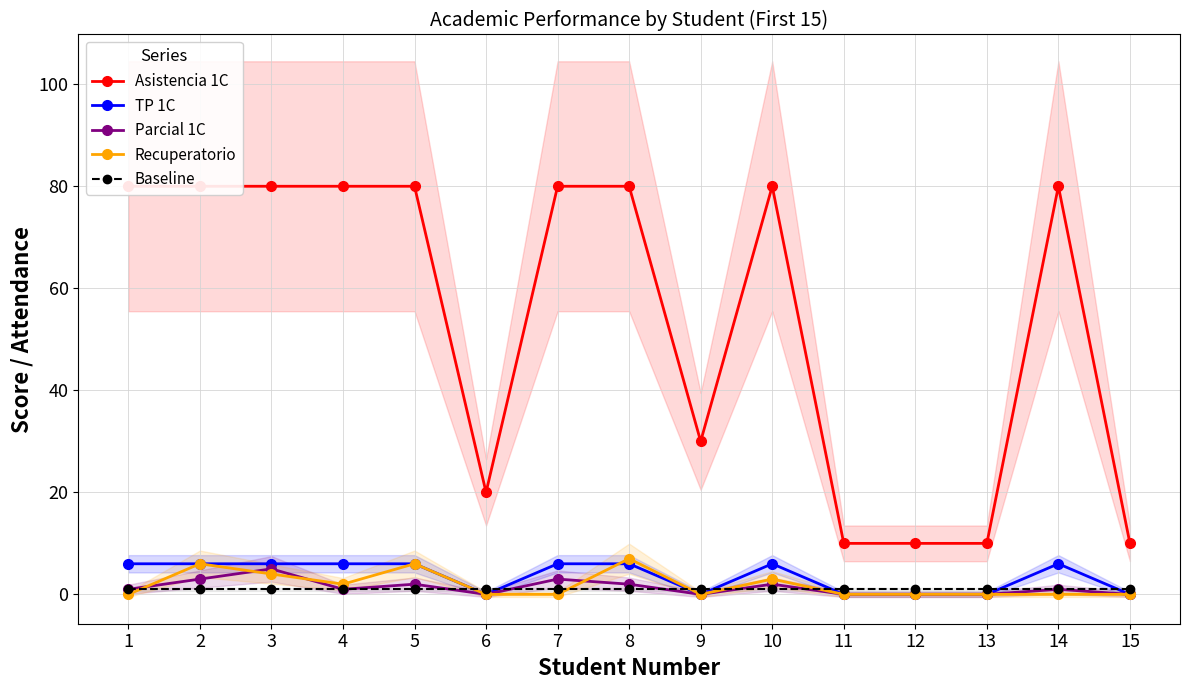

How many data points in Recuperatorio are above 0?

6